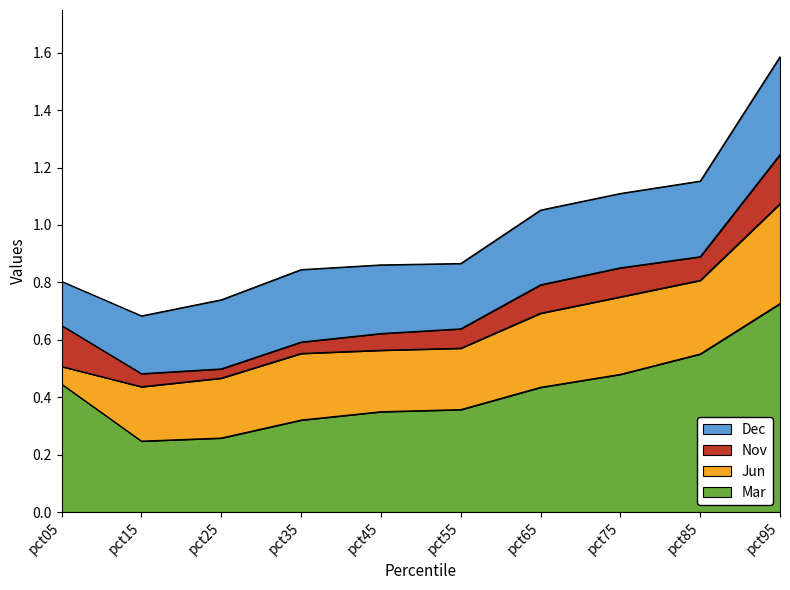

Does the chart display data point markers on the line(s)?

No